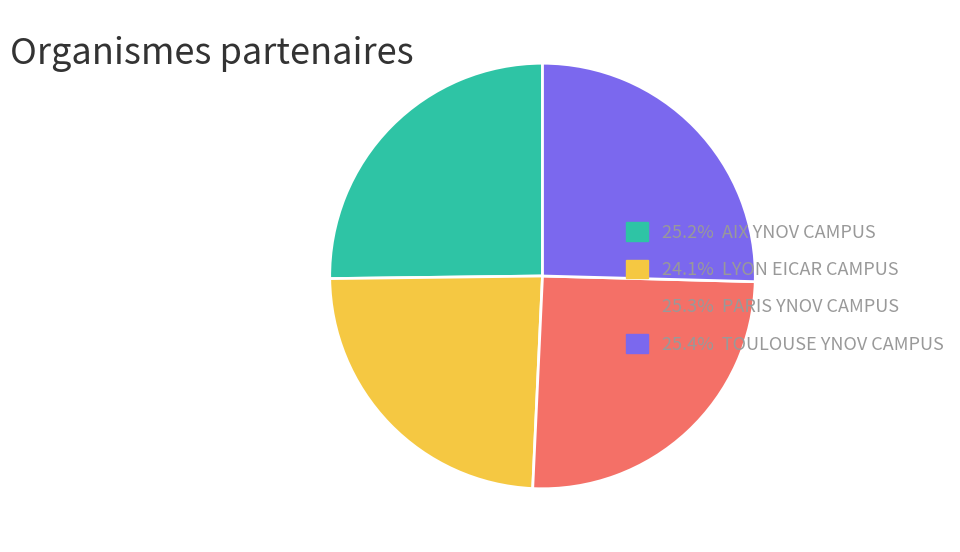

Count the number of slices in the pie.

4